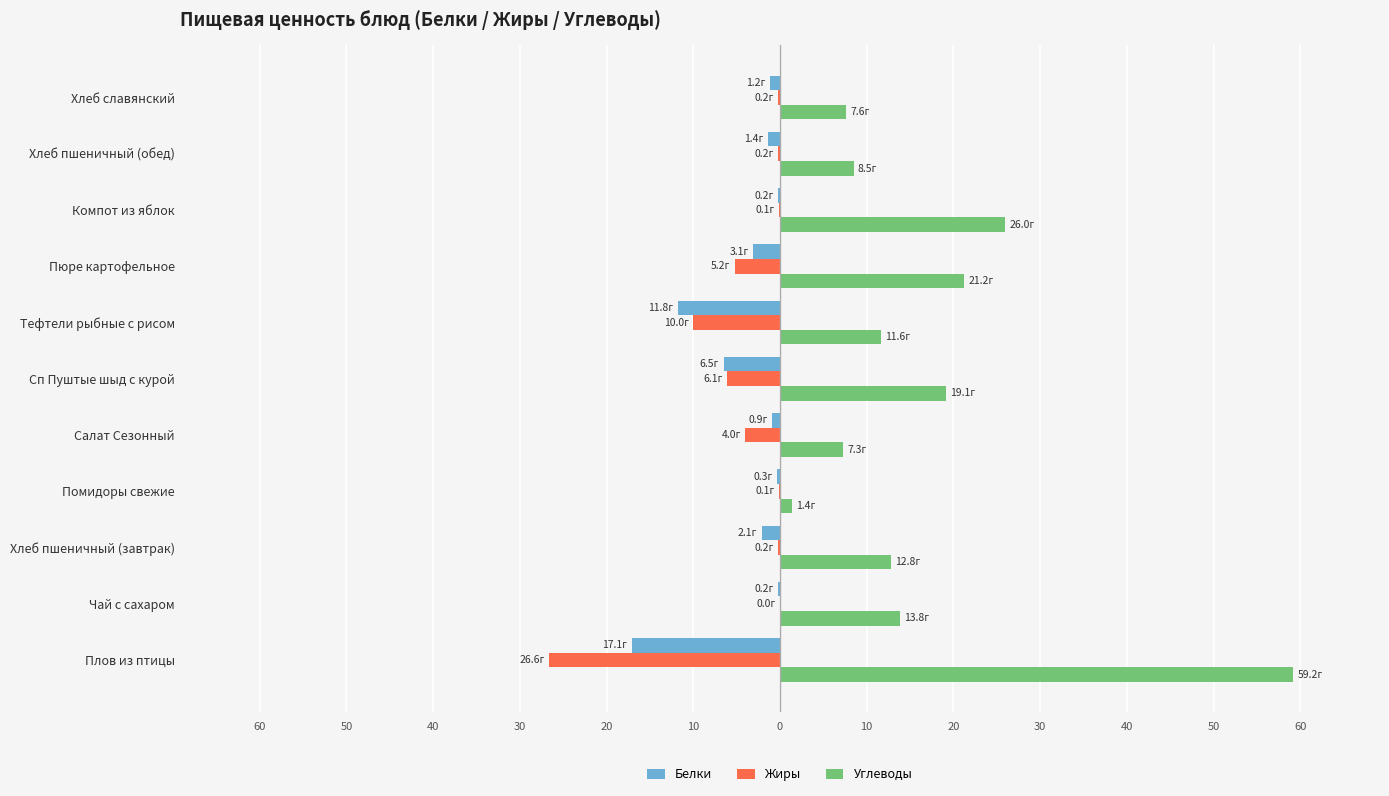

What are all the series names shown in the legend?

Белки, Жиры, Углеводы